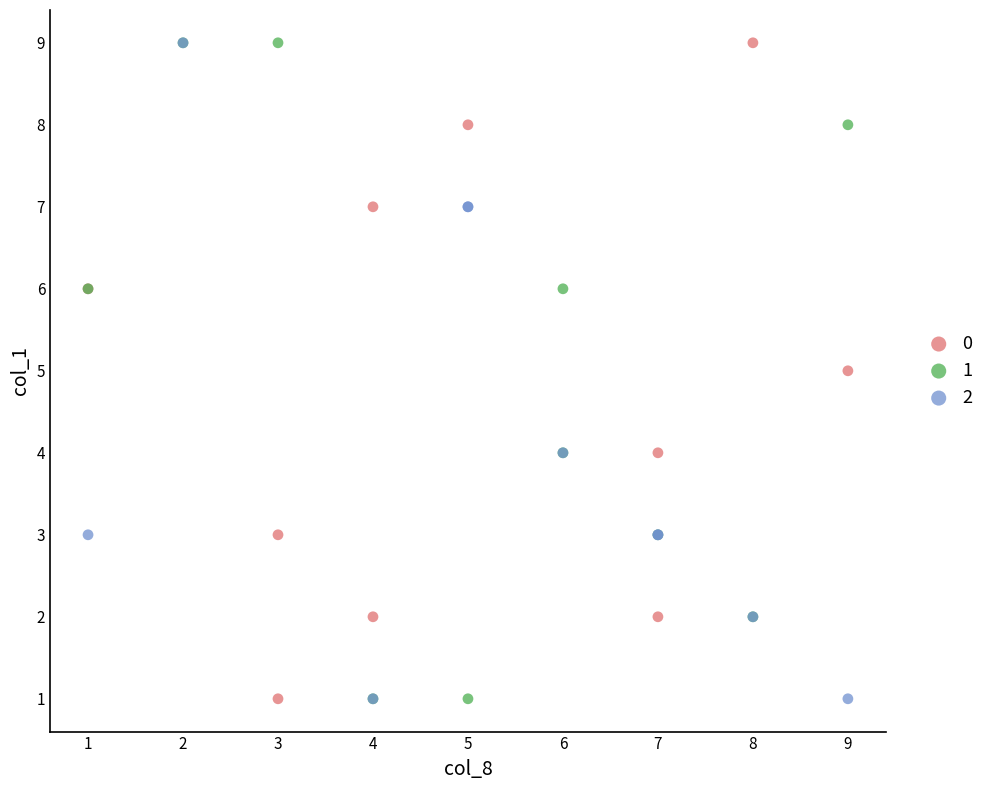

What are all the series names shown in the legend?

0, 1, 2